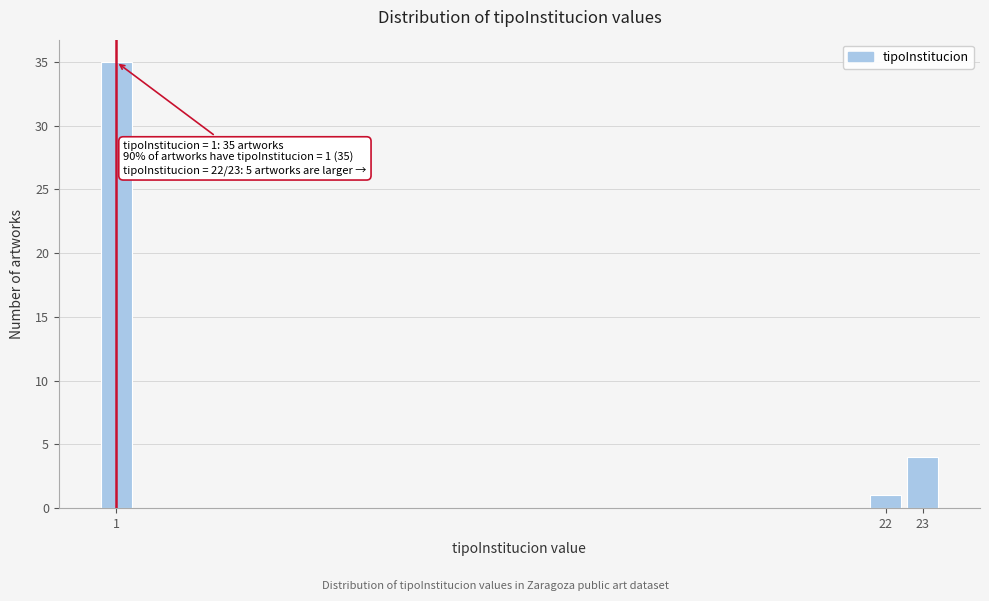

Which range on the x-axis has the tallest bar?

0.5 to 1.5